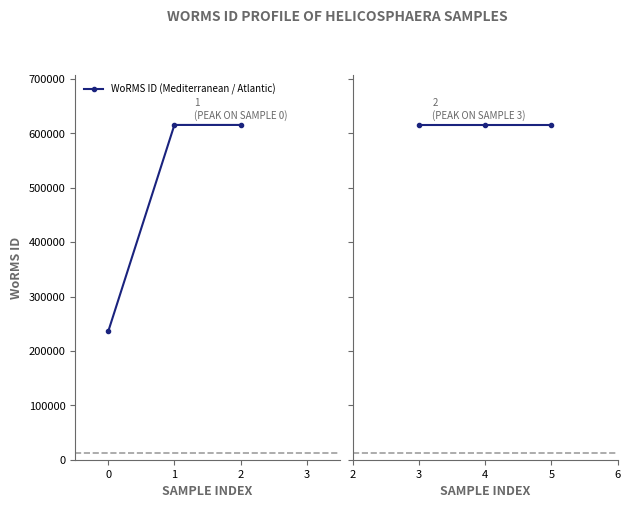

How many categories are shown in the chart?

3